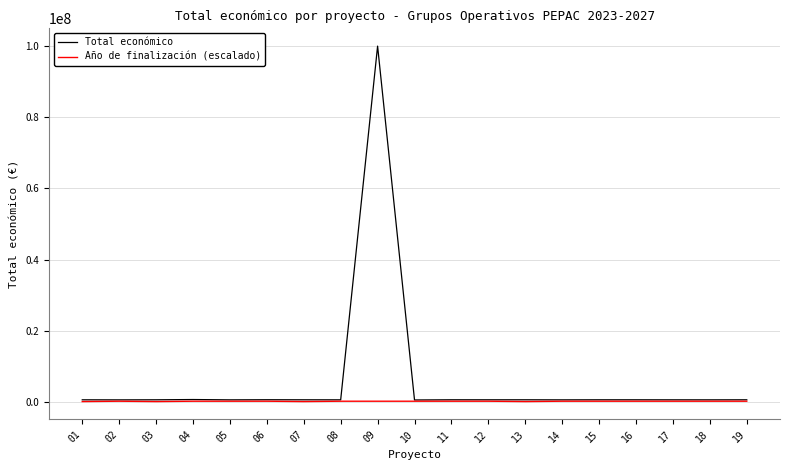

At which category is the sum across all series the highest?

09